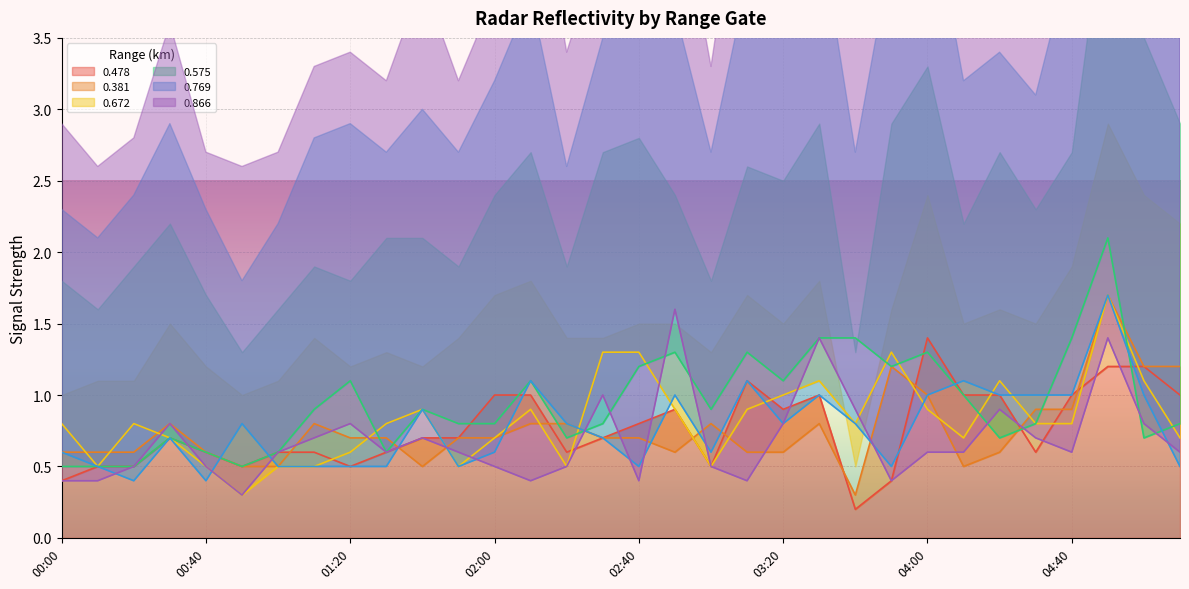

True or false: 0.866 has a value of 0.2 at 02:10.

False